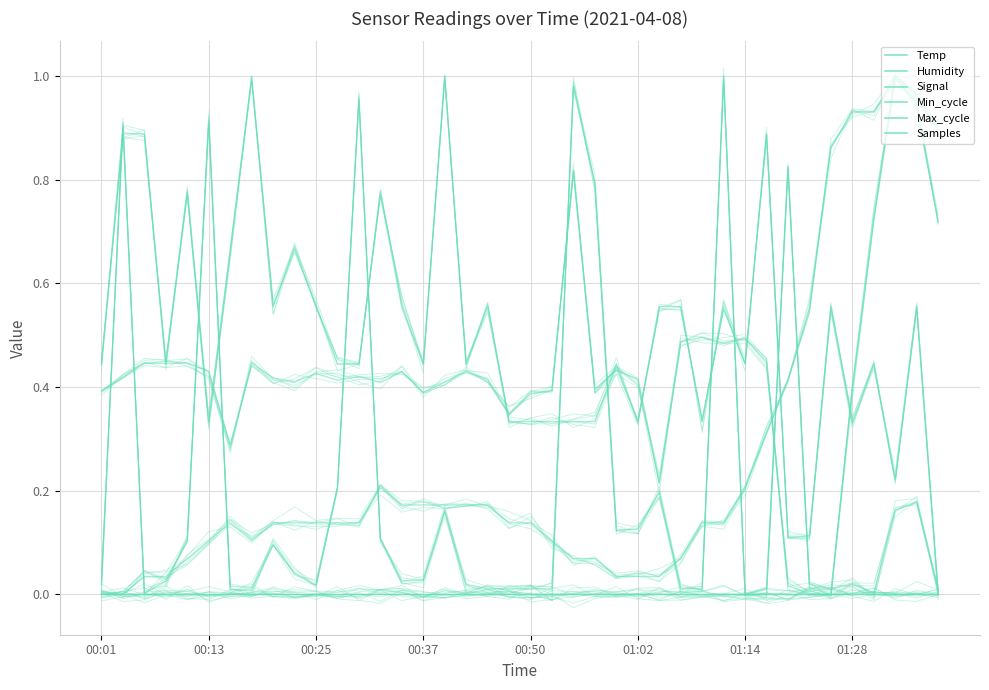

Does the chart display data point markers on the line(s)?

No